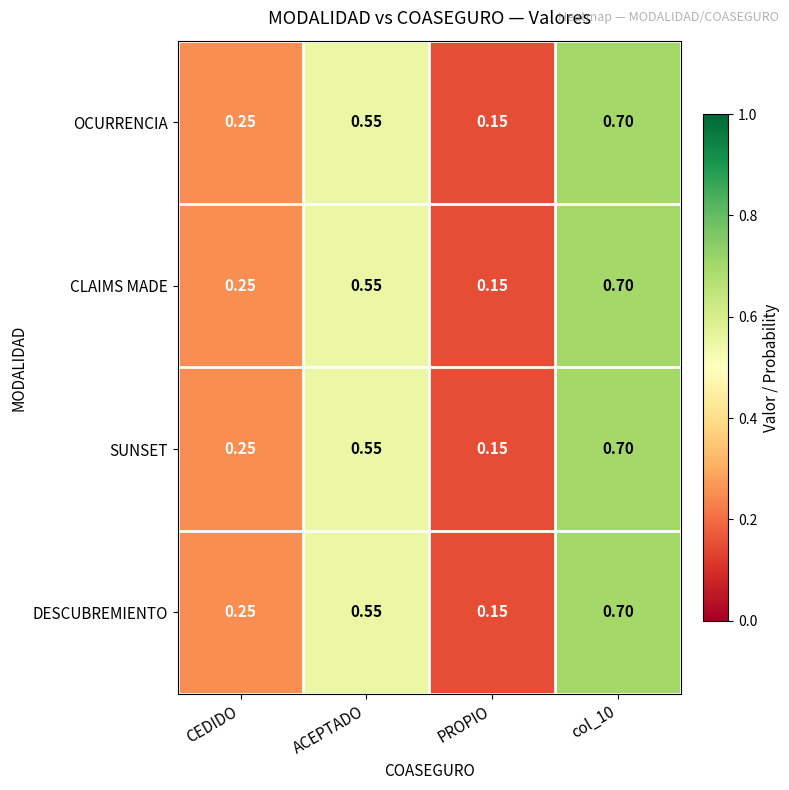

Which category has the lowest value across all series?

PROPIO